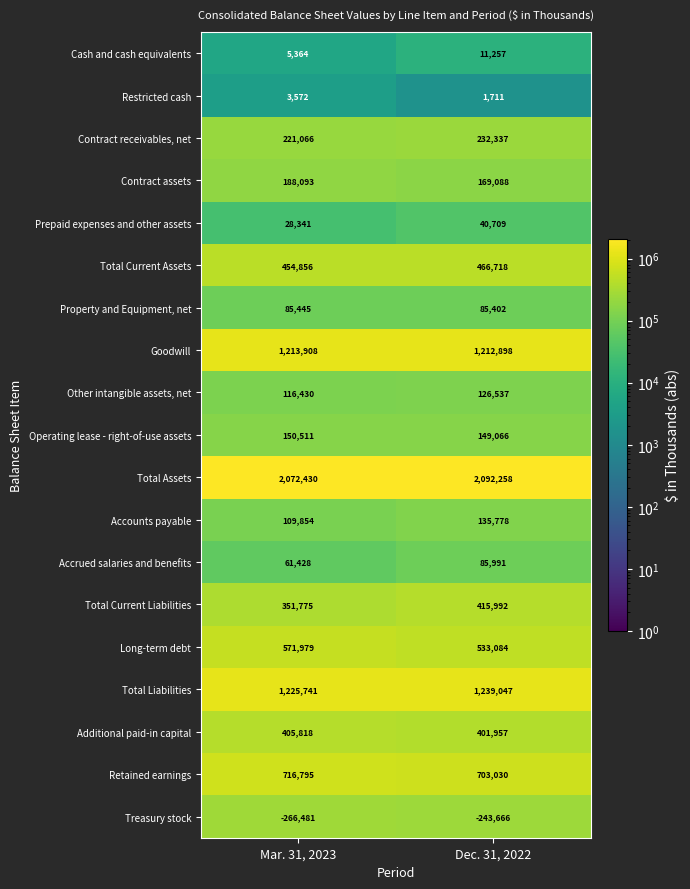

Is it true that Contract receivables, net equals 98551 at Mar. 31, 2023?

False